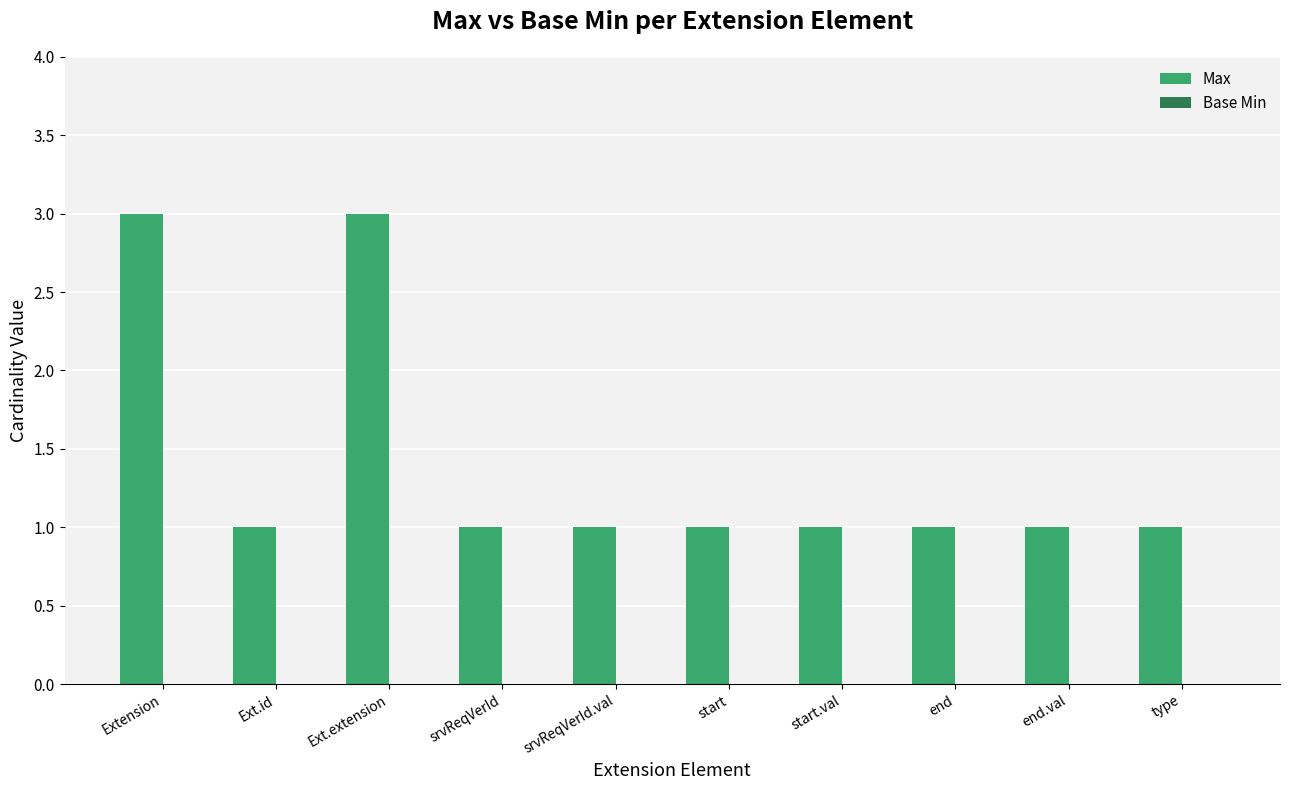

What is the sum of the values at Ext.extension and end?

4